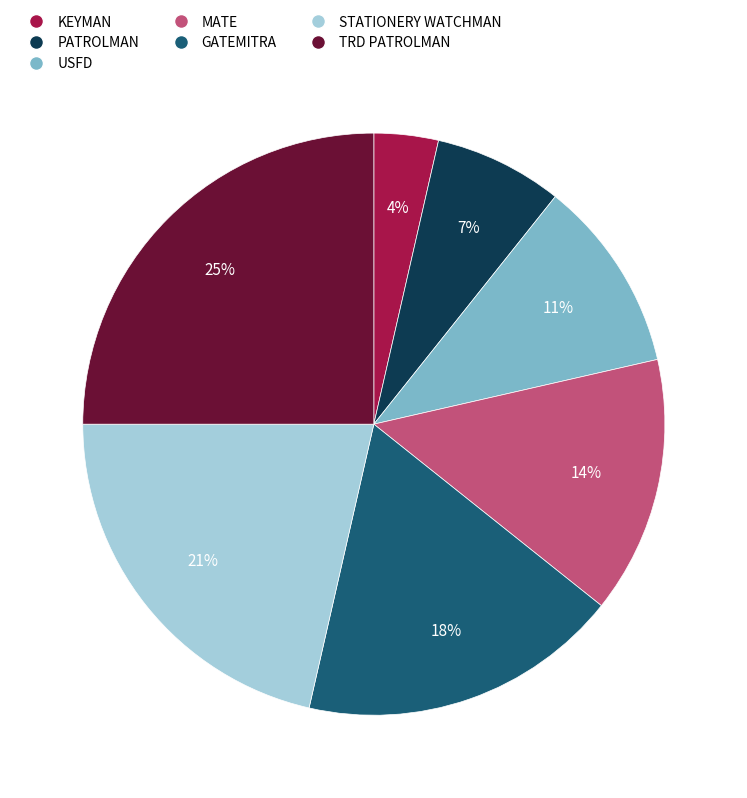

How many segments does this pie chart have?

7